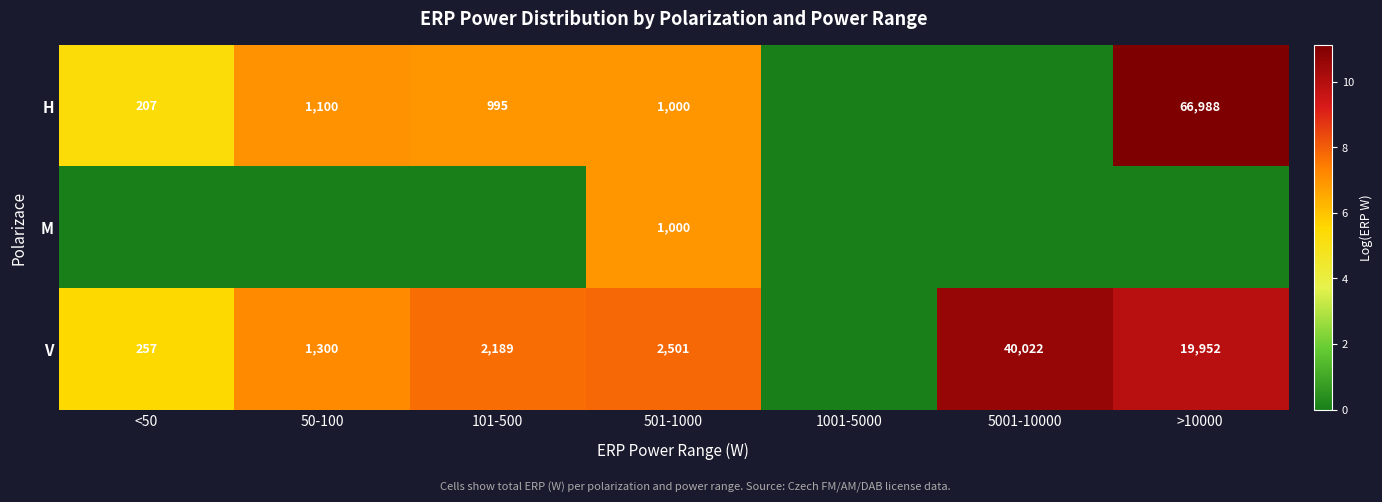

What is the difference between the H values at 501-1000 and <50?

793